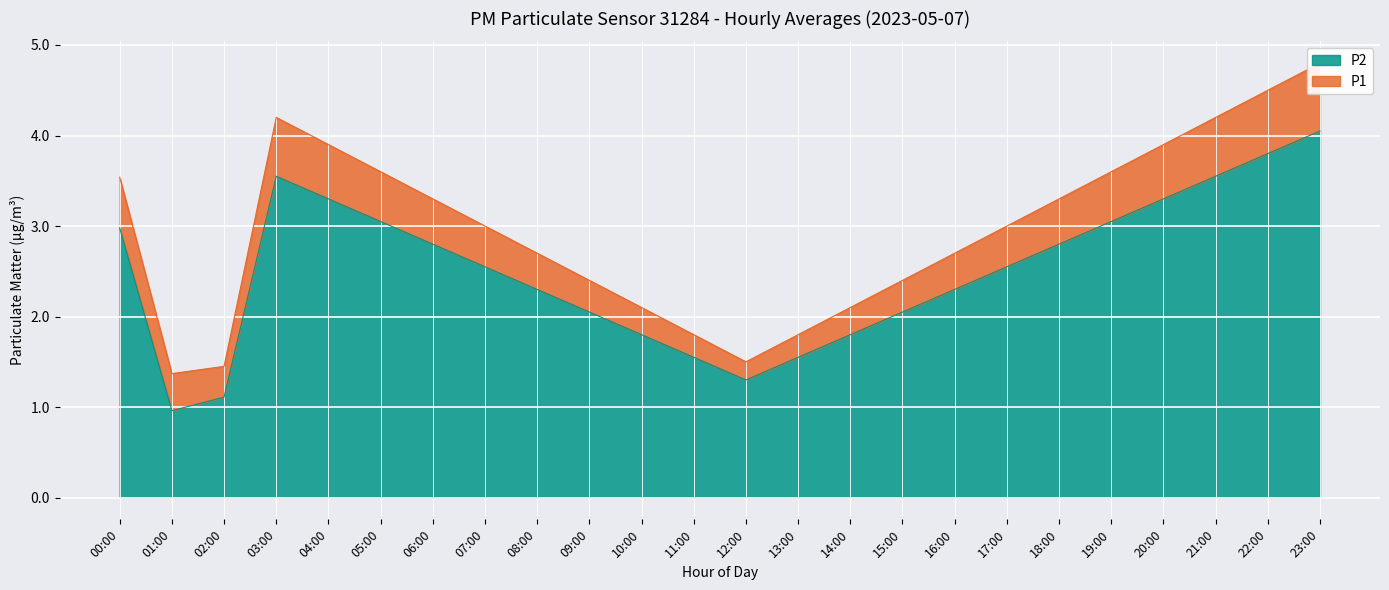

At which label does P2 reach its peak?

23:00